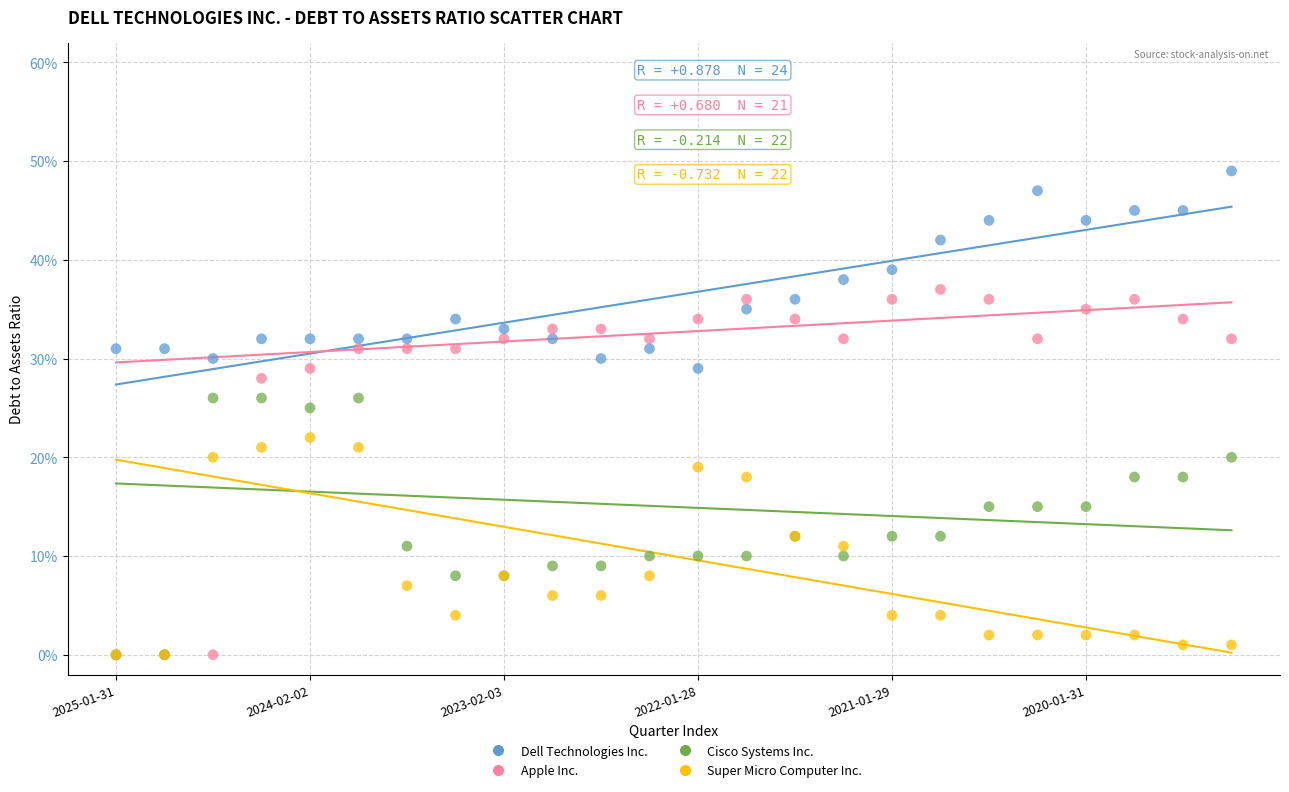

What are all the series names shown in the legend?

Dell Technologies Inc., Apple Inc., Cisco Systems Inc., Super Micro Computer Inc.